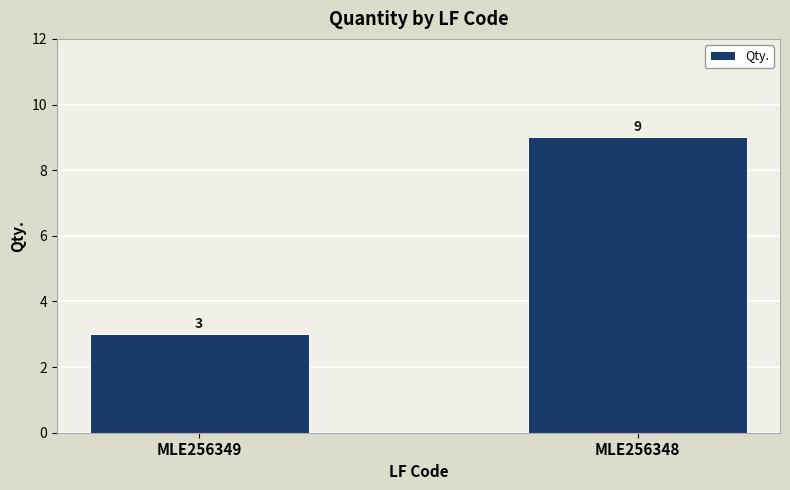

Count the values in the range 3 to 9.

2